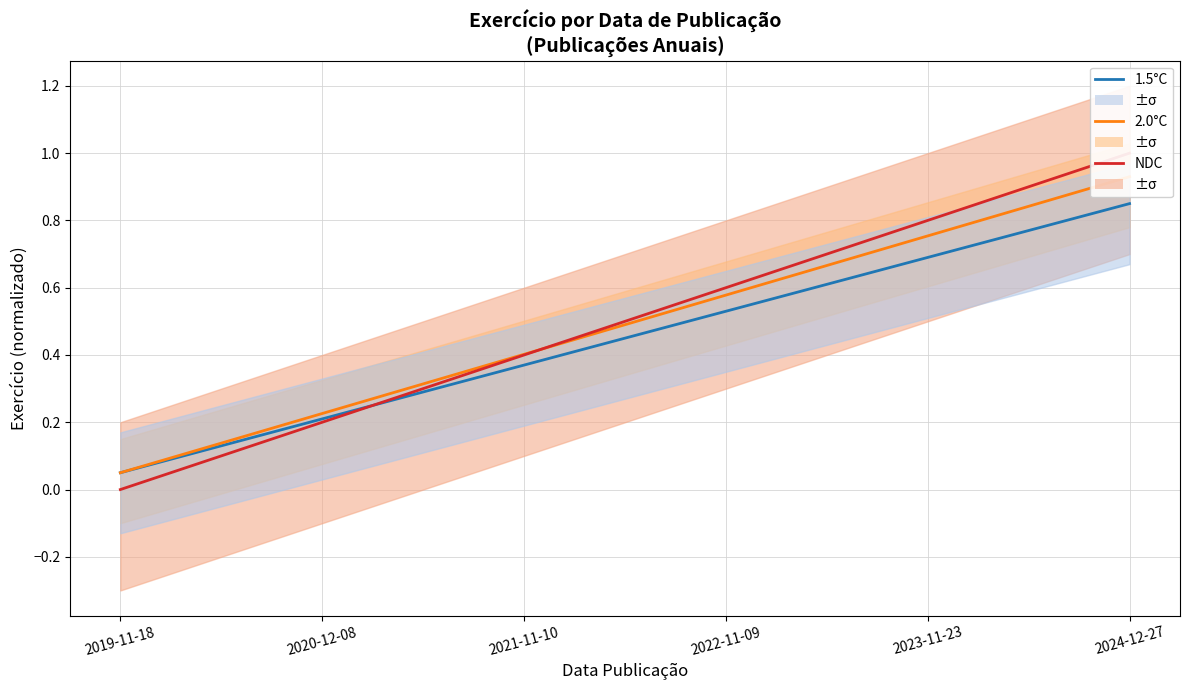

At which label is NDC closest to 0?

2019-11-18